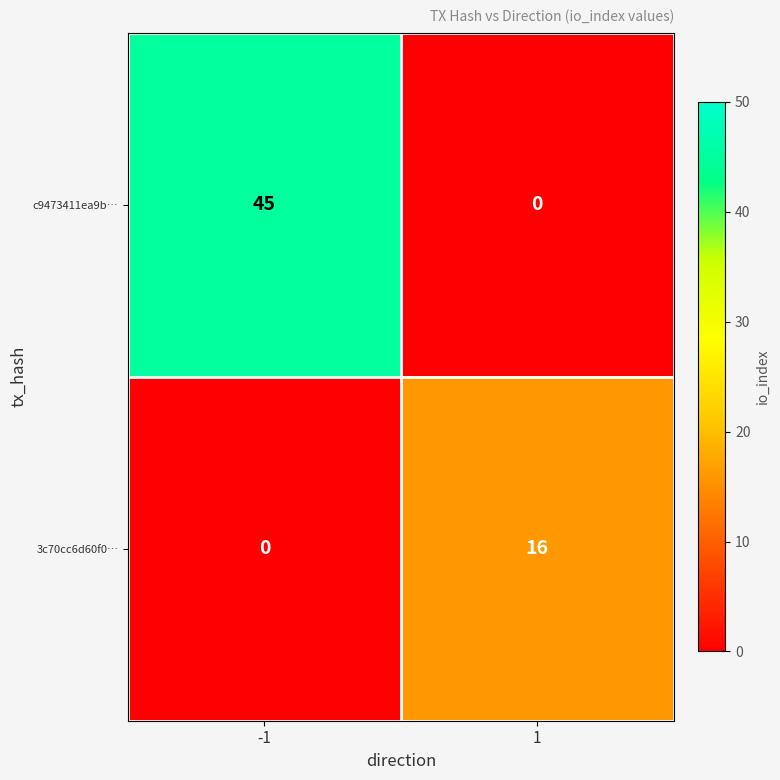

What is the average value of the 3c70cc6d60f0… series?

8